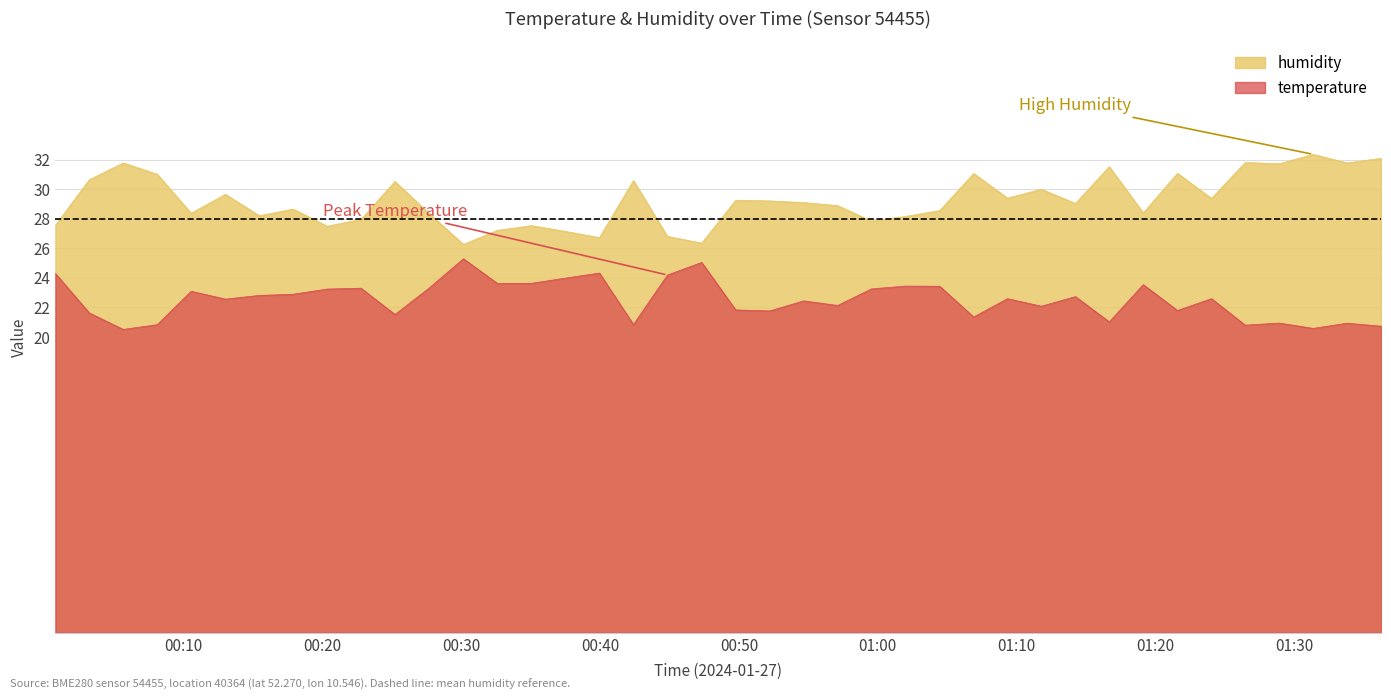

Is the value of humidity at 2024-01-27T01:19:08 greater than the value of temperature at 2024-01-27T01:19:08?

Yes